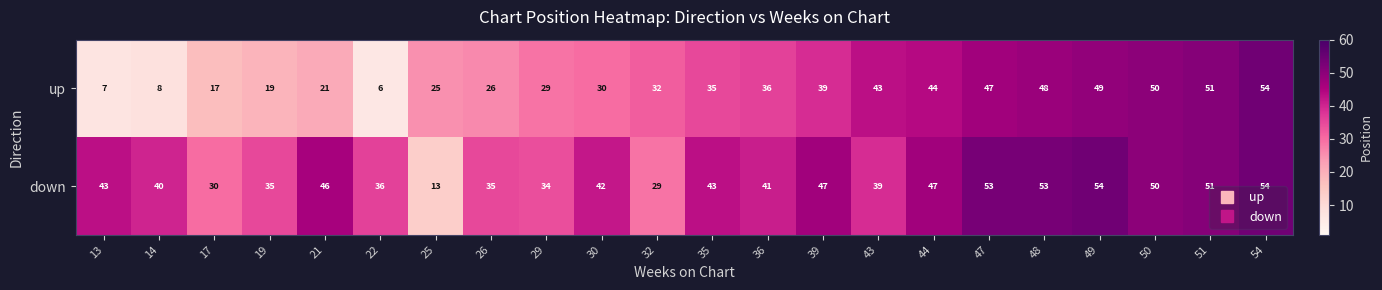

Rank the series at 43 from highest to lowest value.

up, down